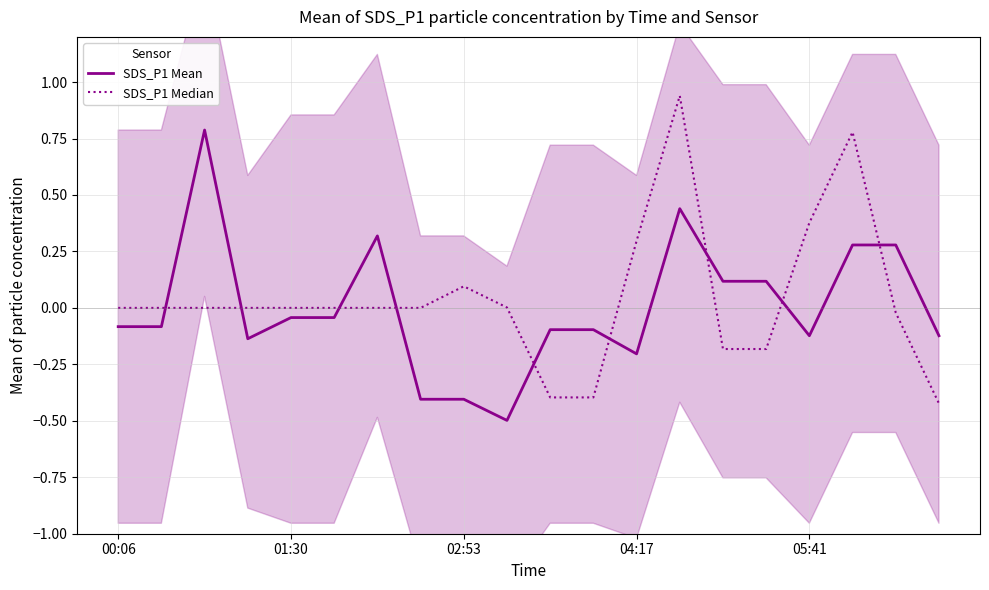

What is the highest value of the SDS_P1 Mean series?

0.8